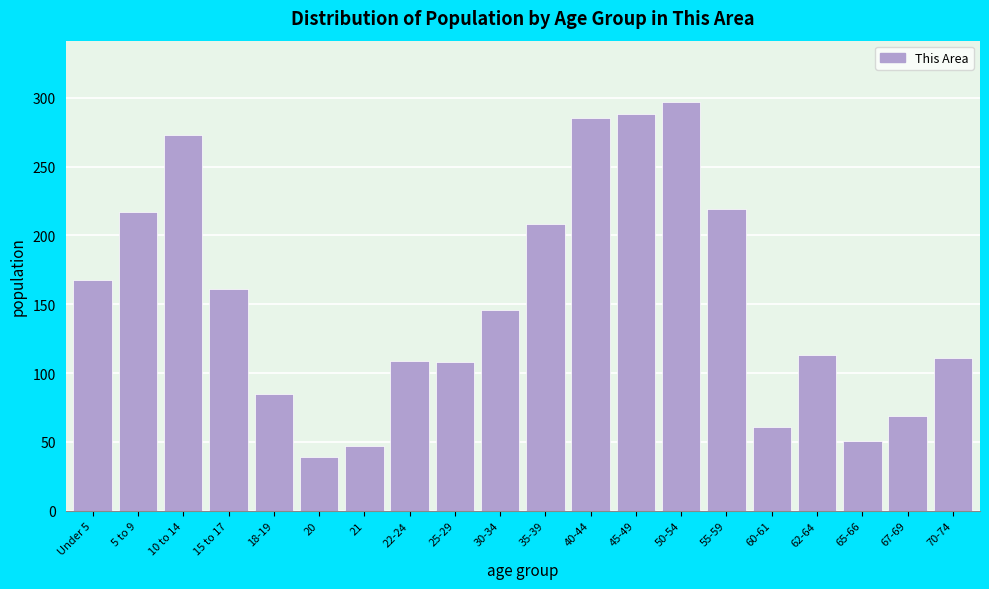

Which label corresponds to the largest value in the chart?

50-54